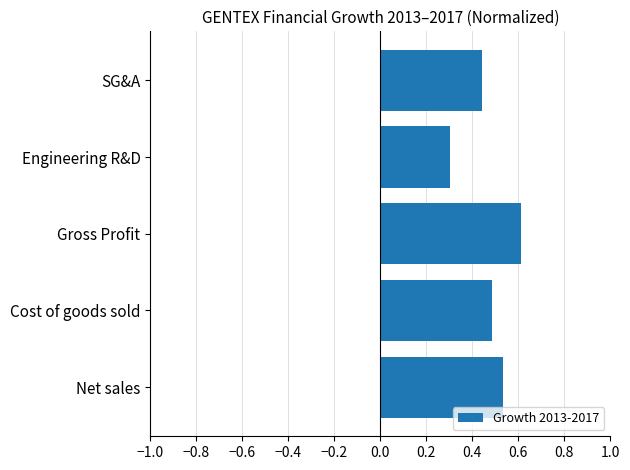

Which has a higher value, SG&A or Cost of goods sold?

Cost of goods sold